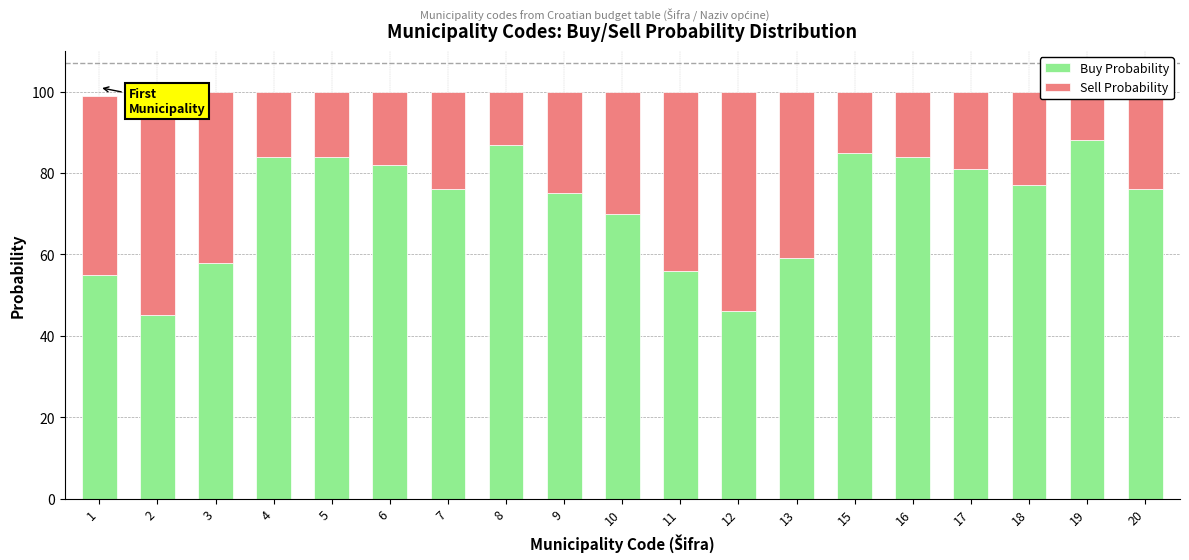

What is the value of the Sell Probability bar at the 5th from the left?

16